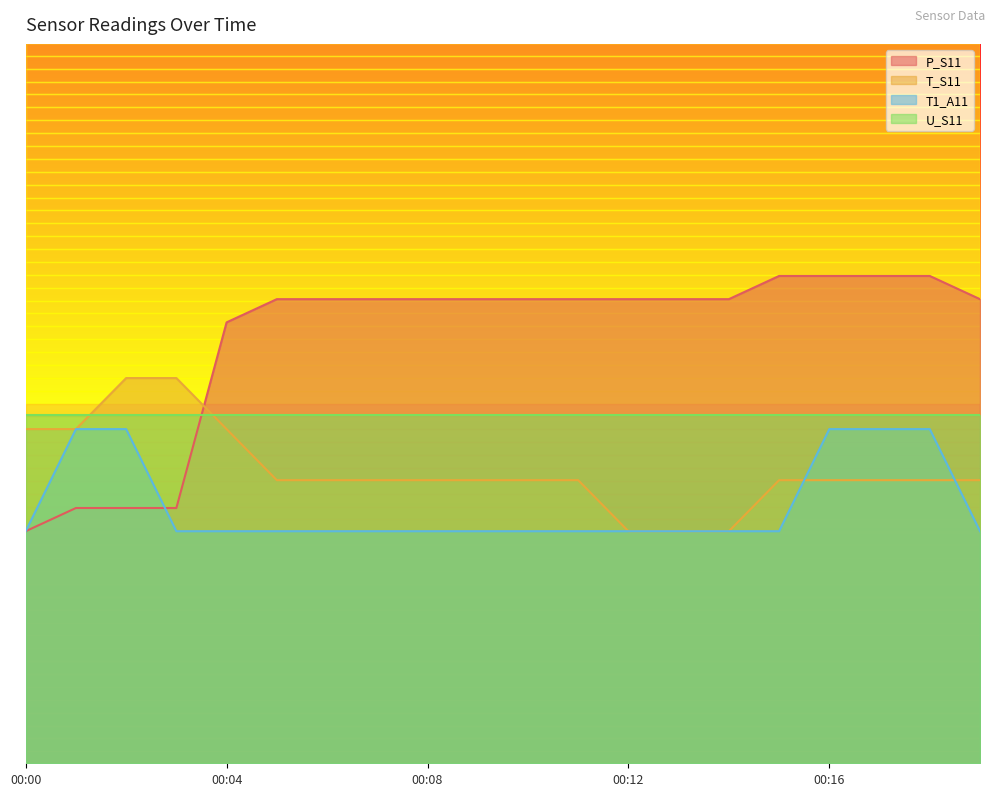

The T_S11 series shows 617.4 at 00:06. True or false?

True